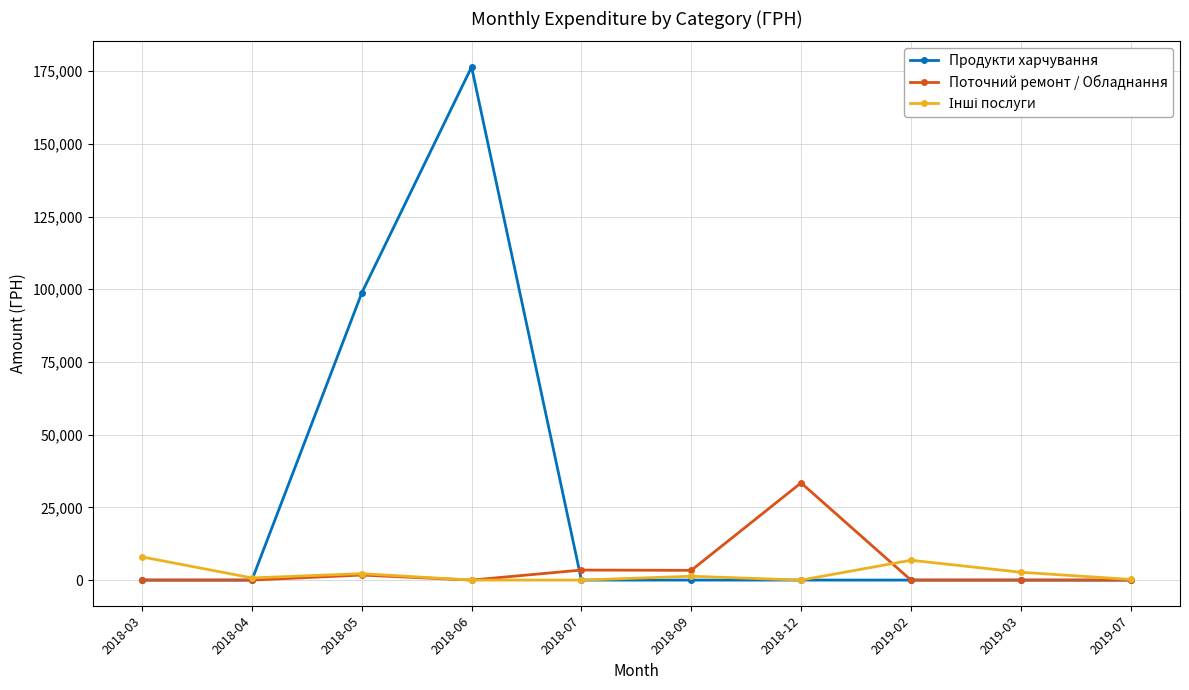

The value of Поточний ремонт / Обладнання at 2019-03 is -11723.8. True or false?

False